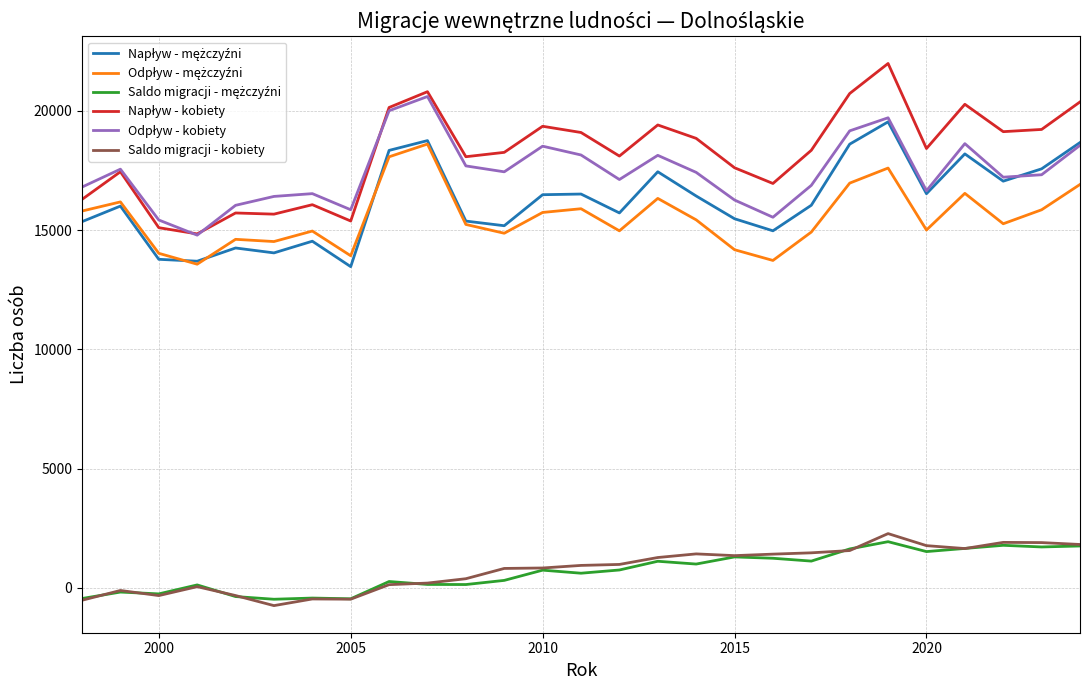

What is the maximum value shown in the chart?

21992